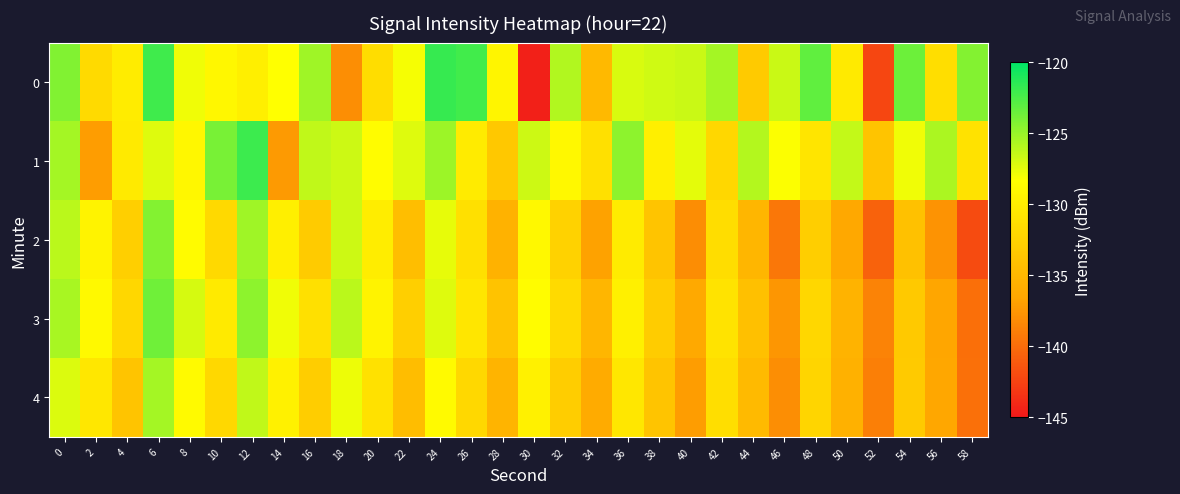

What is the total value across all series at 4?

-659.0